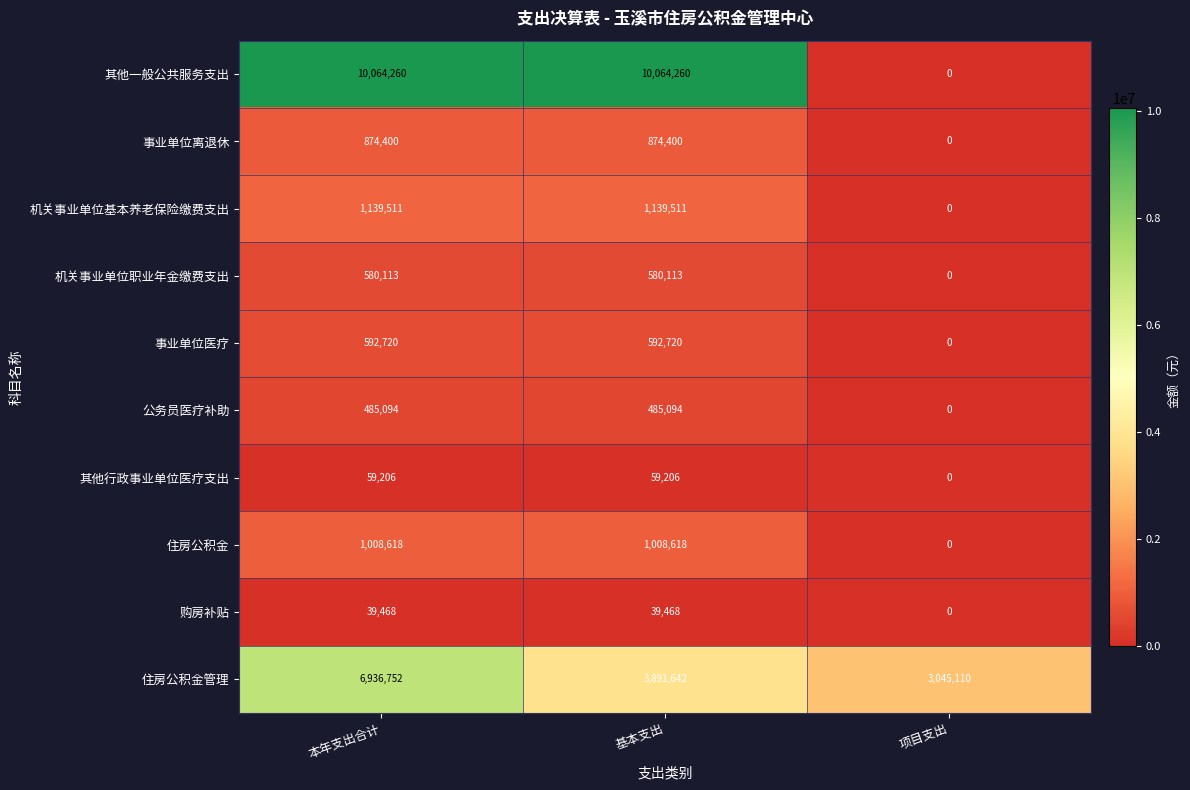

Reading left to right, what are all the values shown in this chart?

其他一般公共服务支出: 本年支出合计=10064260	基本支出=10064260	项目支出=0
事业单位离退休: 本年支出合计=874400	基本支出=874400	项目支出=0
机关事业单位基本养老保险缴费支出: 本年支出合计=1139511	基本支出=1139511	项目支出=0
机关事业单位职业年金缴费支出: 本年支出合计=580113	基本支出=580113	项目支出=0
事业单位医疗: 本年支出合计=592720	基本支出=592720	项目支出=0
公务员医疗补助: 本年支出合计=485094	基本支出=485094	项目支出=0
其他行政事业单位医疗支出: 本年支出合计=59206	基本支出=59206	项目支出=0
住房公积金: 本年支出合计=1008618	基本支出=1008618	项目支出=0
购房补贴: 本年支出合计=39468	基本支出=39468	项目支出=0
住房公积金管理: 本年支出合计=6936752	基本支出=3891642	项目支出=3045110